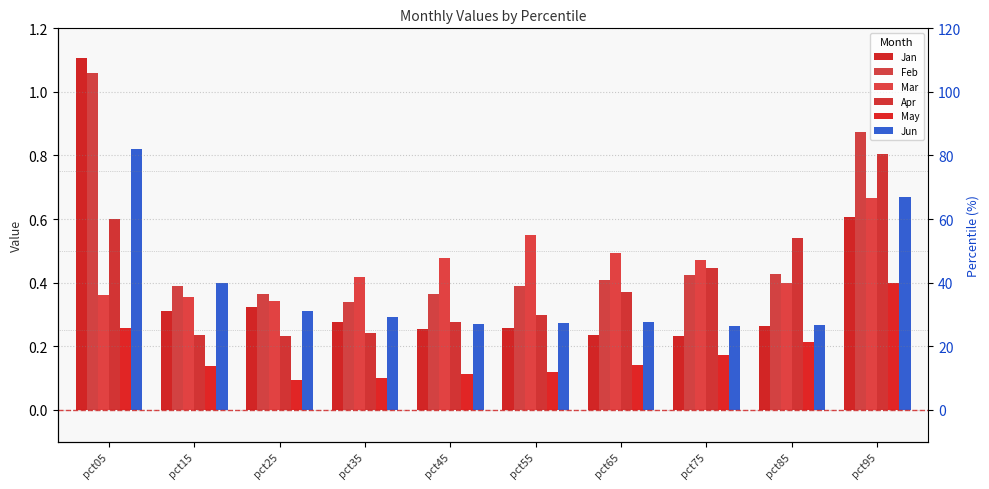

What are all the series names shown in the legend?

Jan, Feb, Mar, Apr, May, Jun